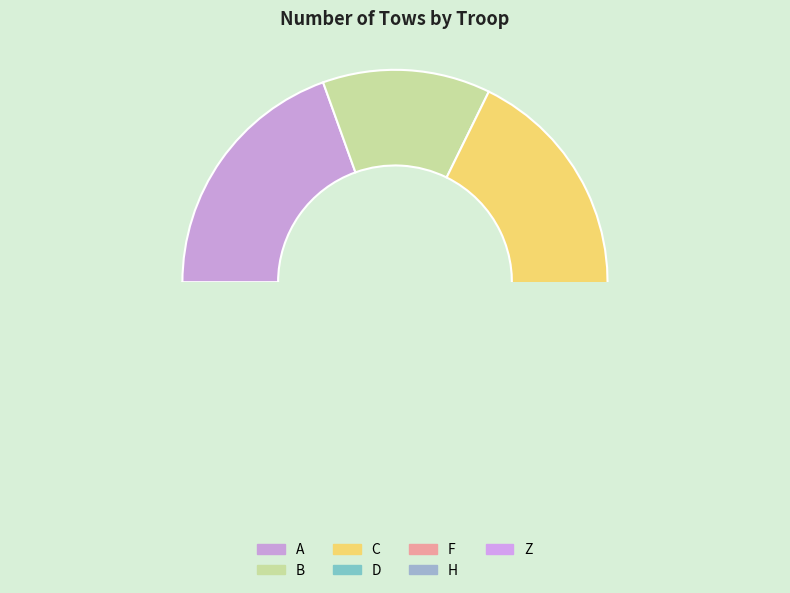

Combined, do Z and F account for over 50%?

No